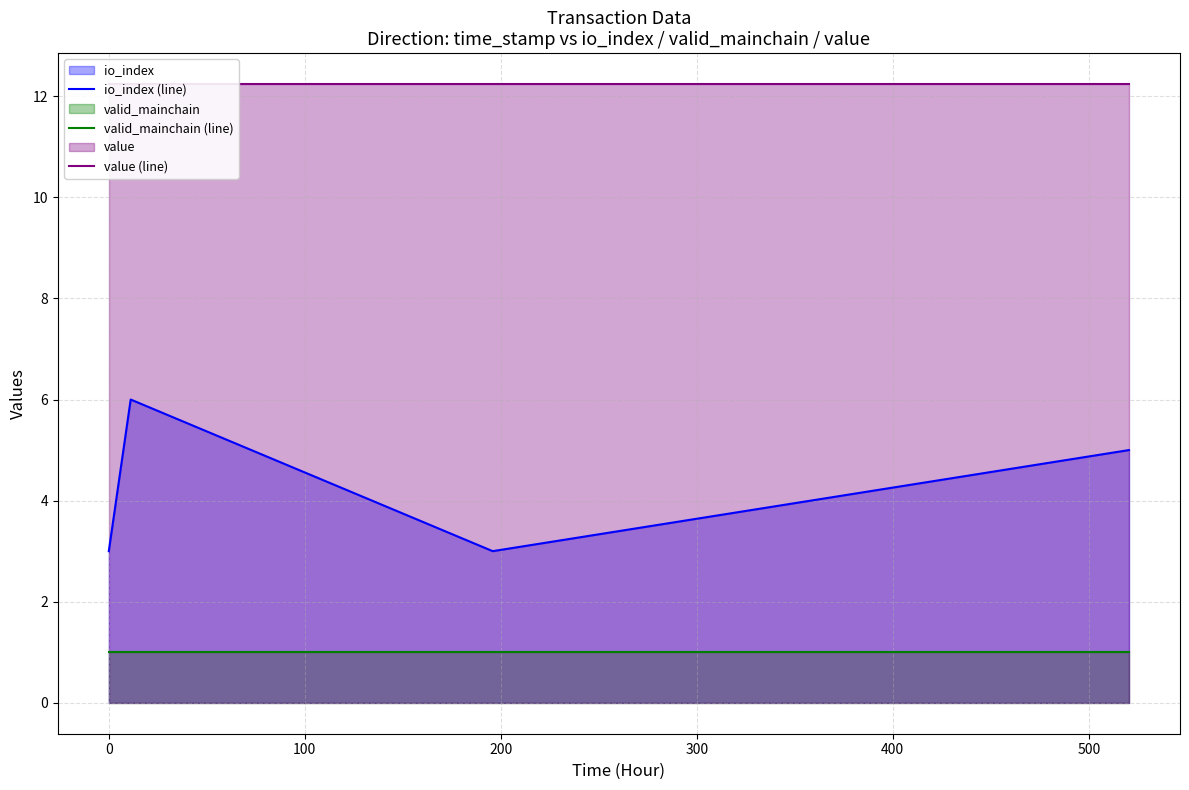

What is the maximum value for io_index (line)?

6